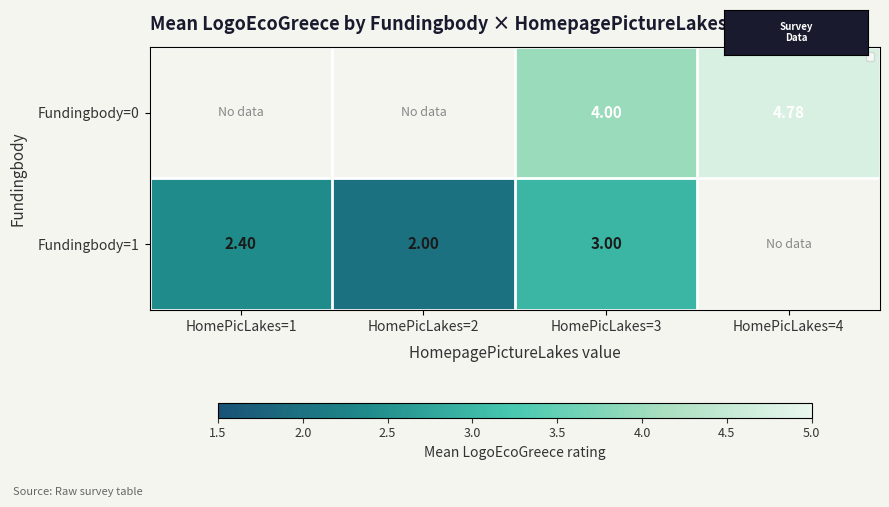

How many data points in Fundingbody=1 are less than 3?

2